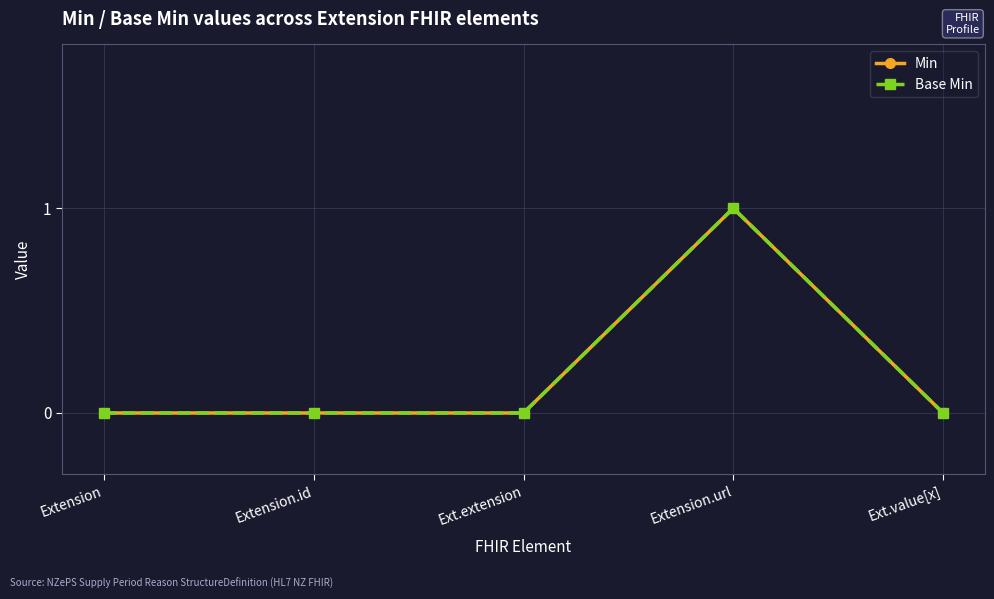

At which label does Min reach its minimum?

Extension